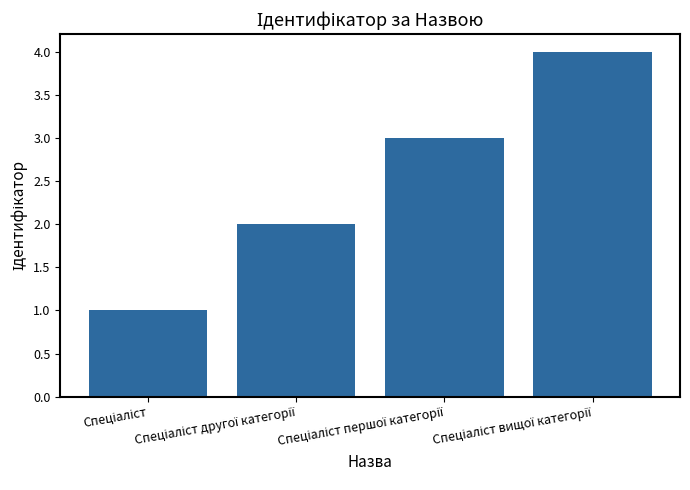

How many data points does each series have?

4